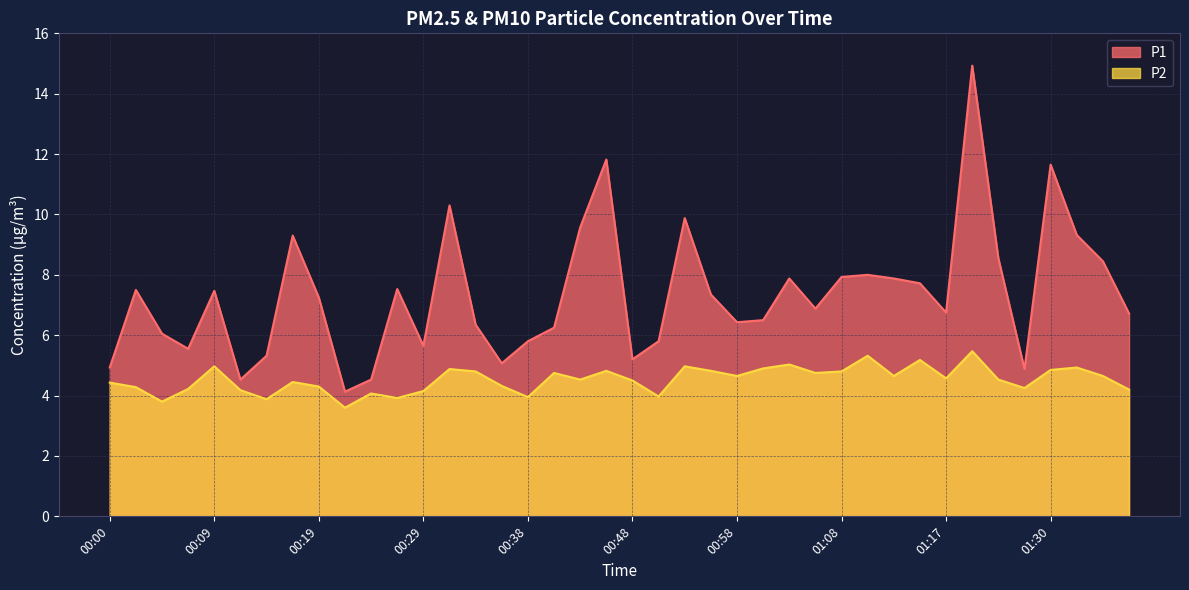

At which category is the sum across all series the highest?

01:20